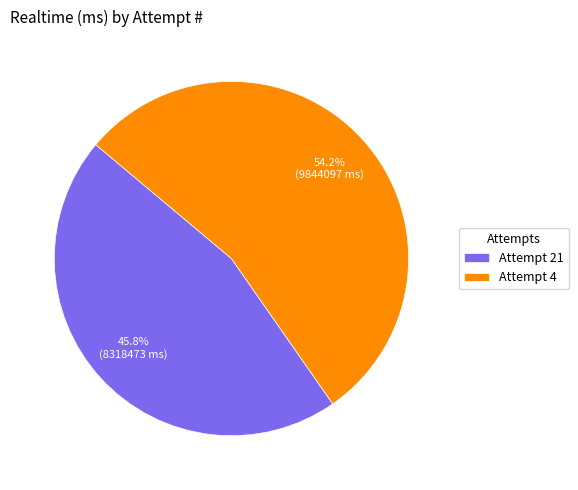

To the nearest percent, what is the difference between the Attempt 21 and Attempt 4 slice percentages?

8%